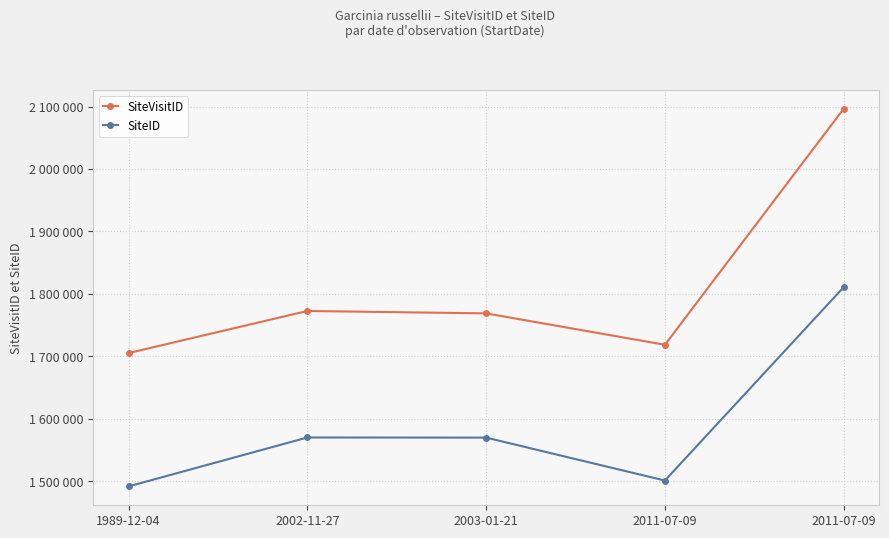

True or false: SiteID has a value of 2365293 at 2011-07-09.

False